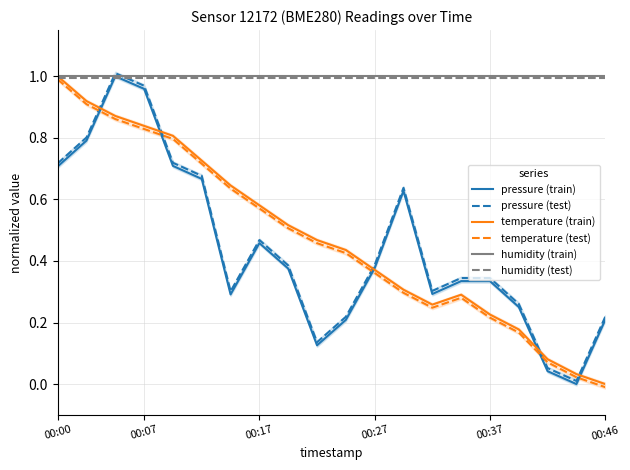

True or false: humidity (test) and temperature (test) cross at least once.

False